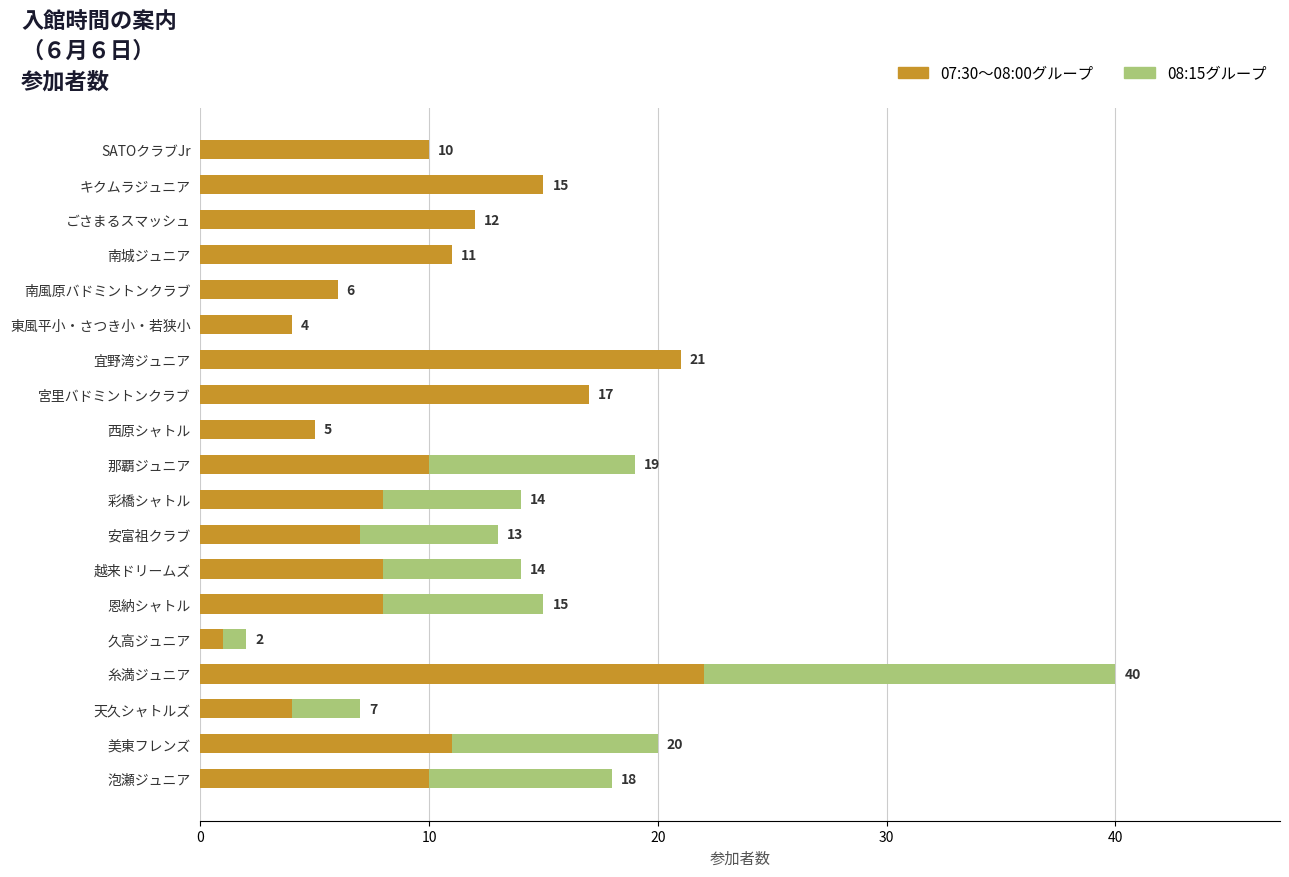

At which category is the sum across all series the highest?

糸満ジュニア